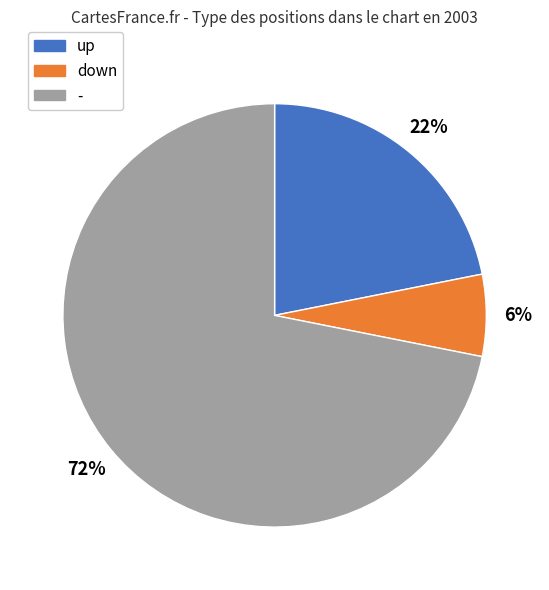

To the nearest percent, what percentage of the pie is -?

72%